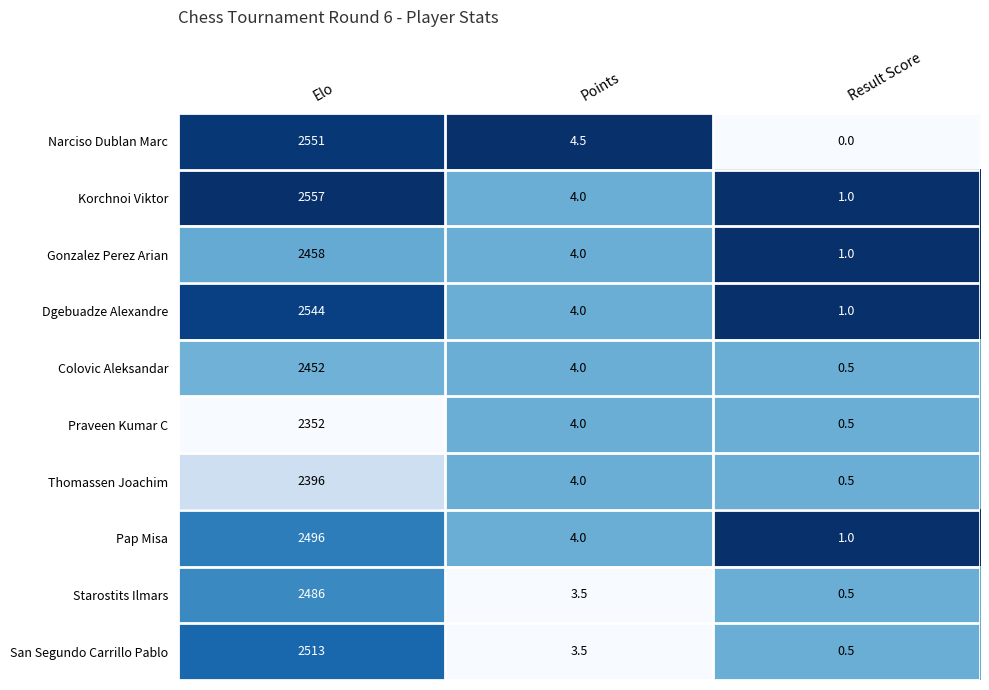

Rank the series by their maximum value, from highest to lowest.

Korchnoi Viktor, Narciso Dublan Marc, Dgebuadze Alexandre, San Segundo Carrillo Pablo, Pap Misa, Starostits Ilmars, Gonzalez Perez Arian, Colovic Aleksandar, Thomassen Joachim, Praveen Kumar C